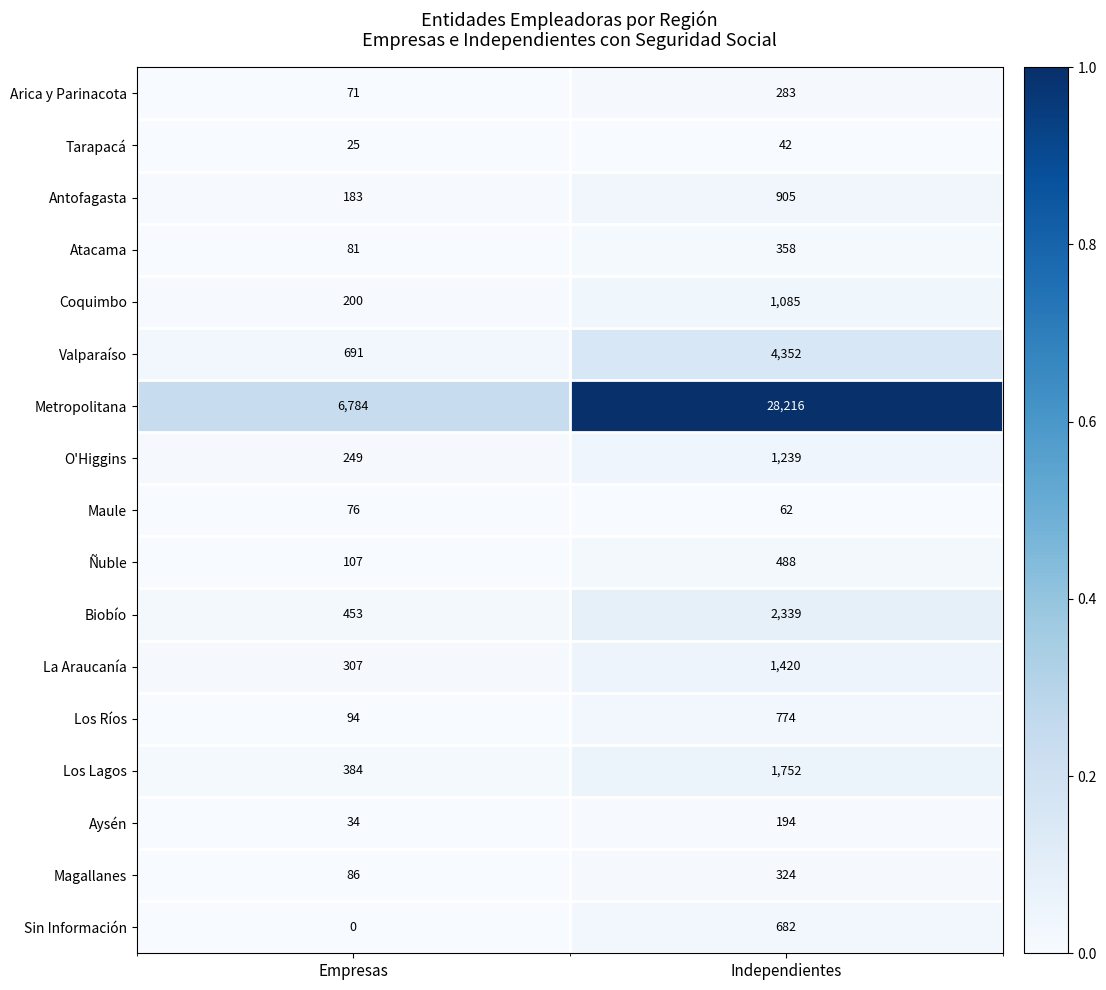

Which series has the largest total across all categories?

Metropolitana